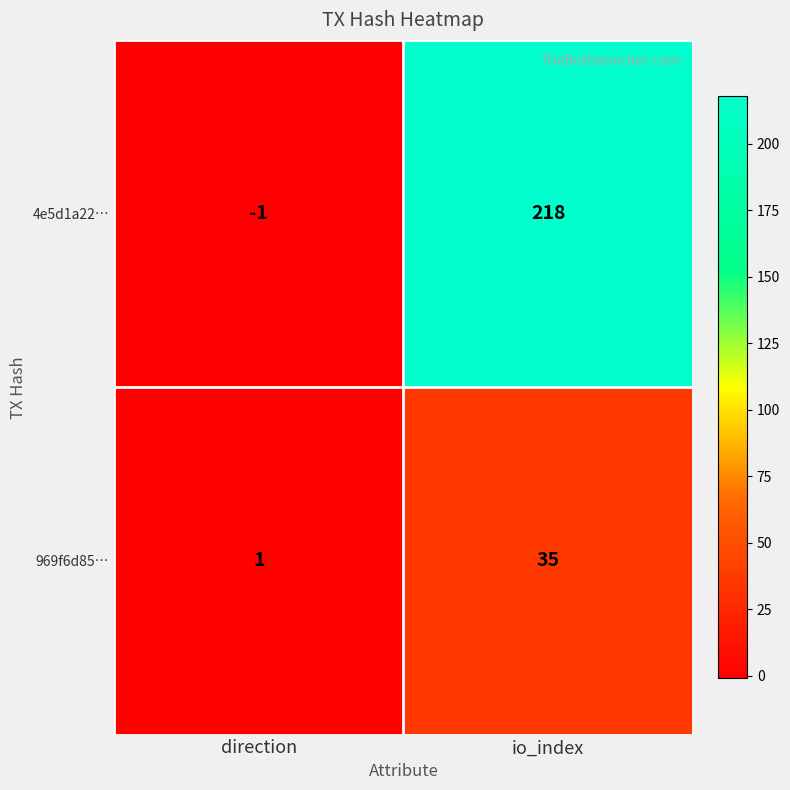

Which label corresponds to the largest value in the chart?

io_index